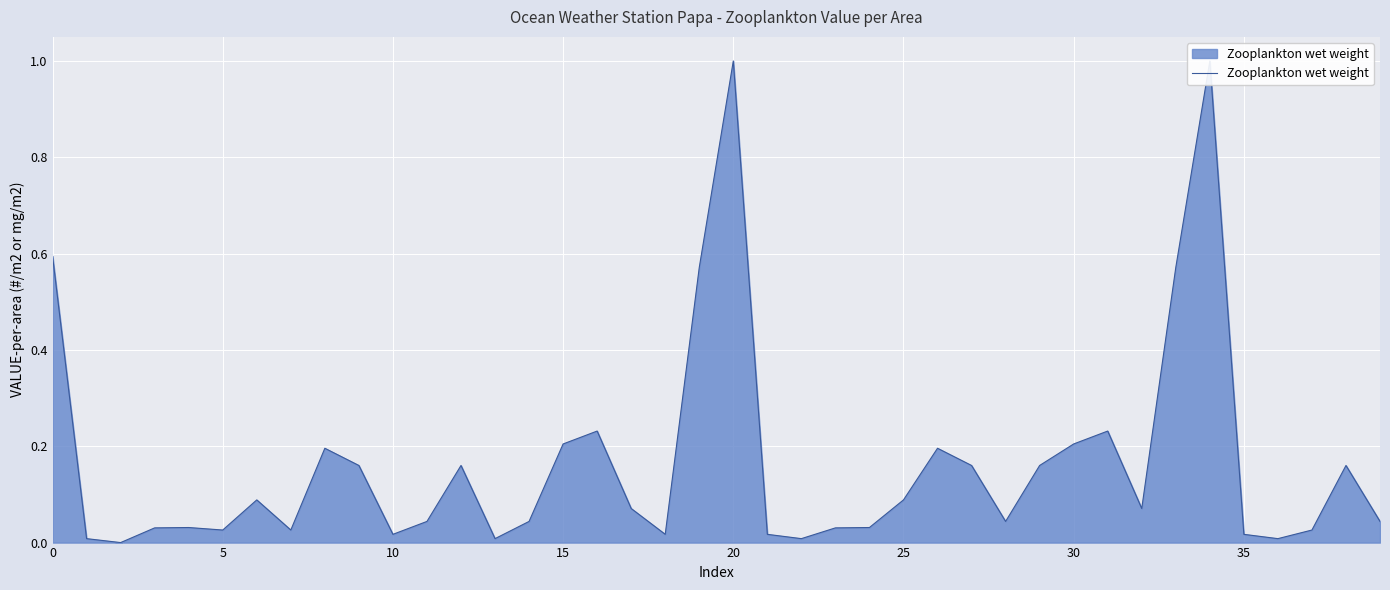

The chart shows a value of 0.2 at 16. True or false?

True